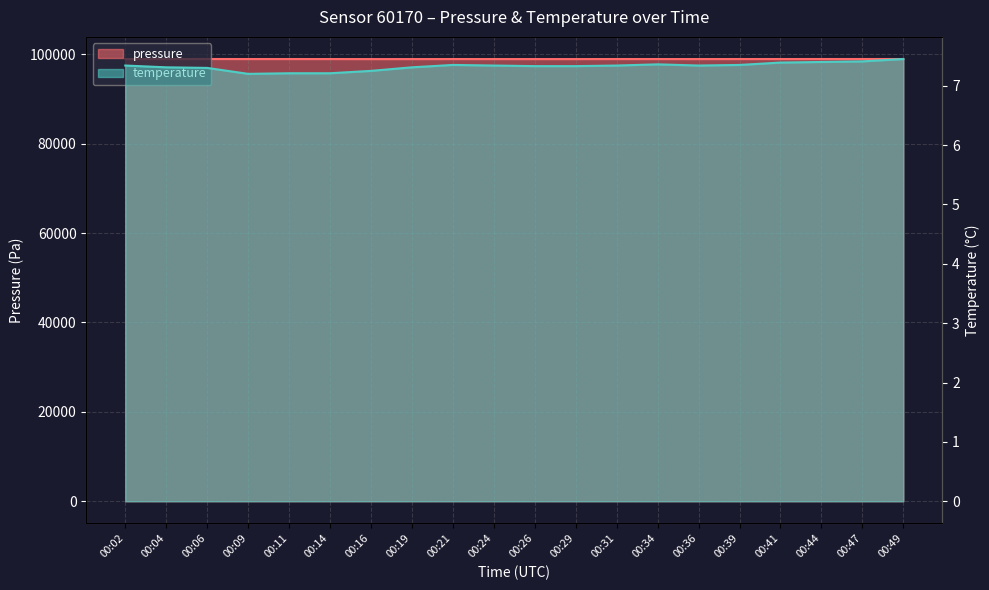

The value of pressure at 00:14 is 98919.3. True or false?

True